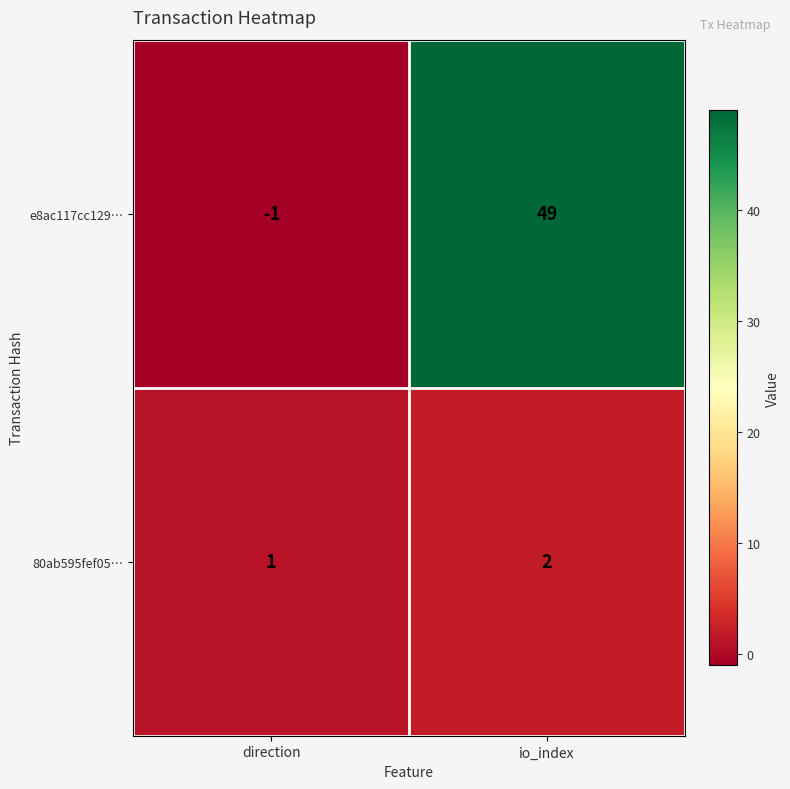

Reading left to right, transcribe all the data shown in this chart.

e8ac117cc129…: direction=-1	io_index=49
80ab595fef05…: direction=1	io_index=2